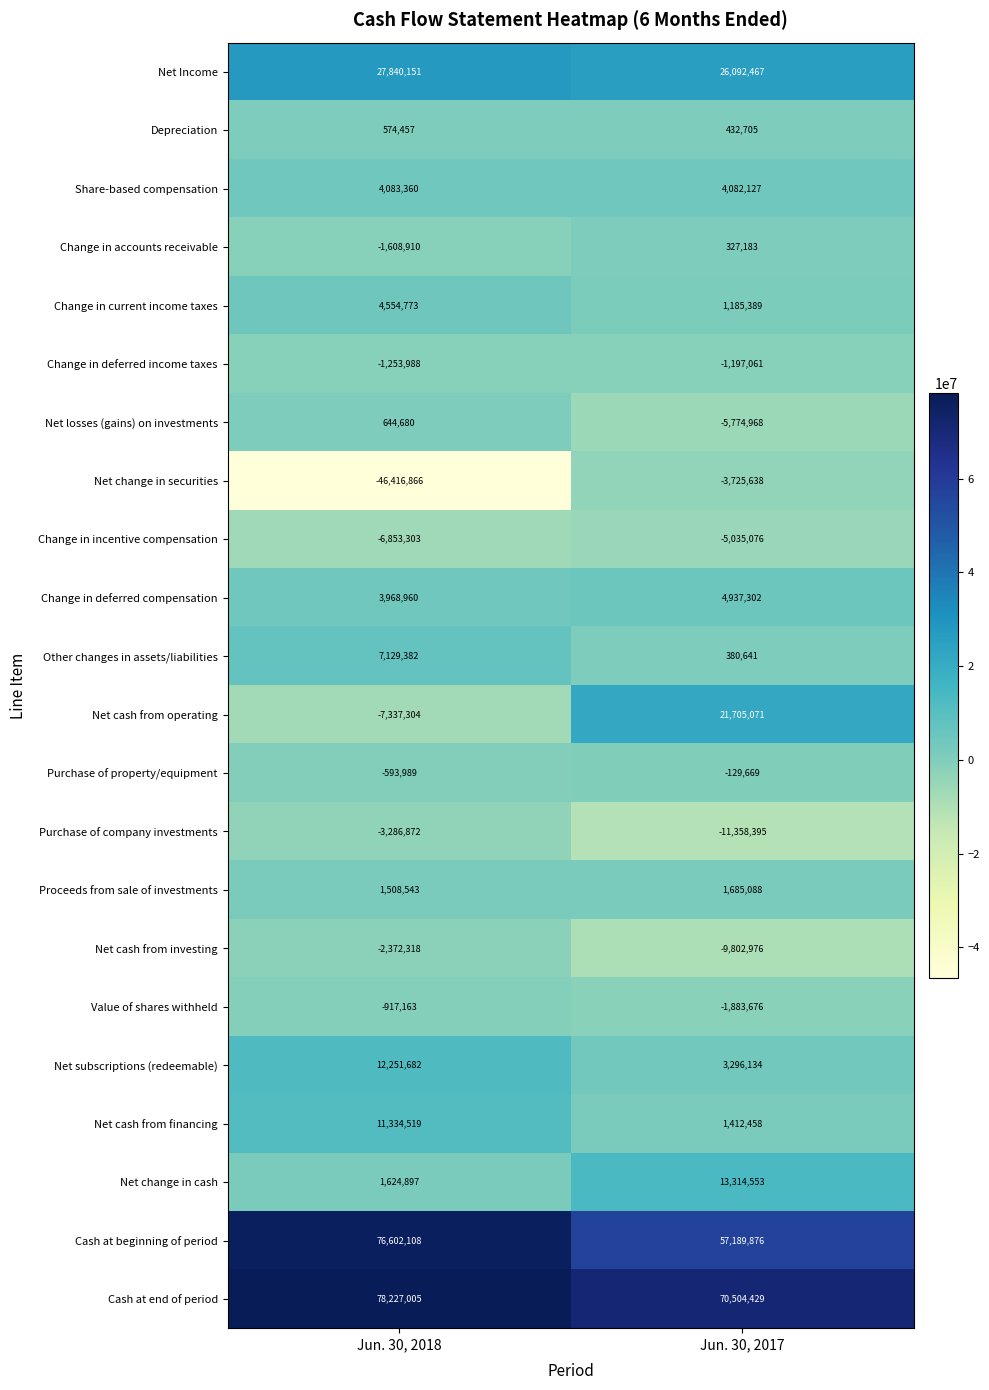

The value of Change in incentive compensation at Jun. 30, 2017 is -2476588. True or false?

False